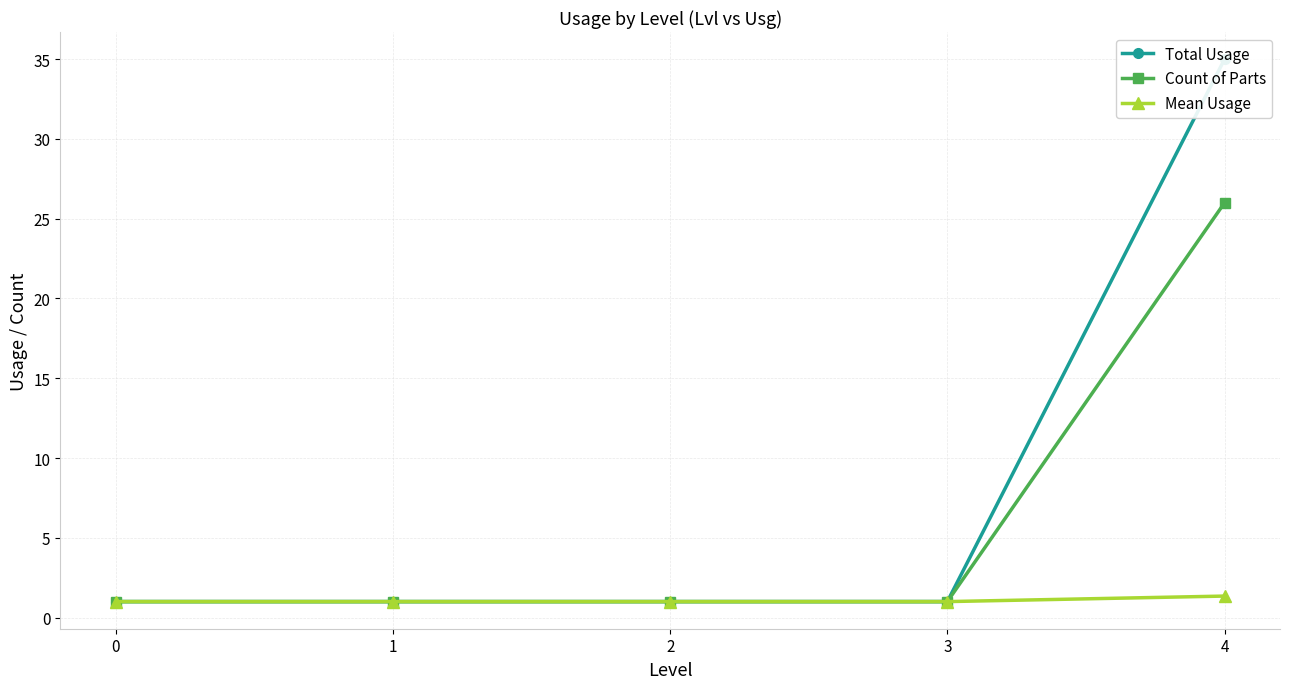

What value does the Mean Usage series have at 2?

1.0